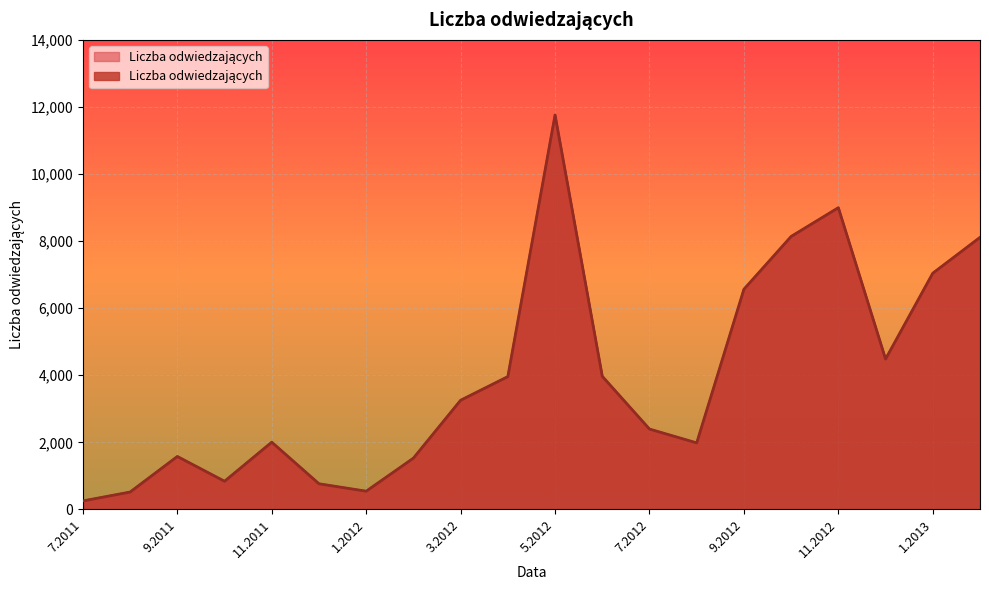

How many points are lower than both their immediate neighbors (excluding endpoints)?

4